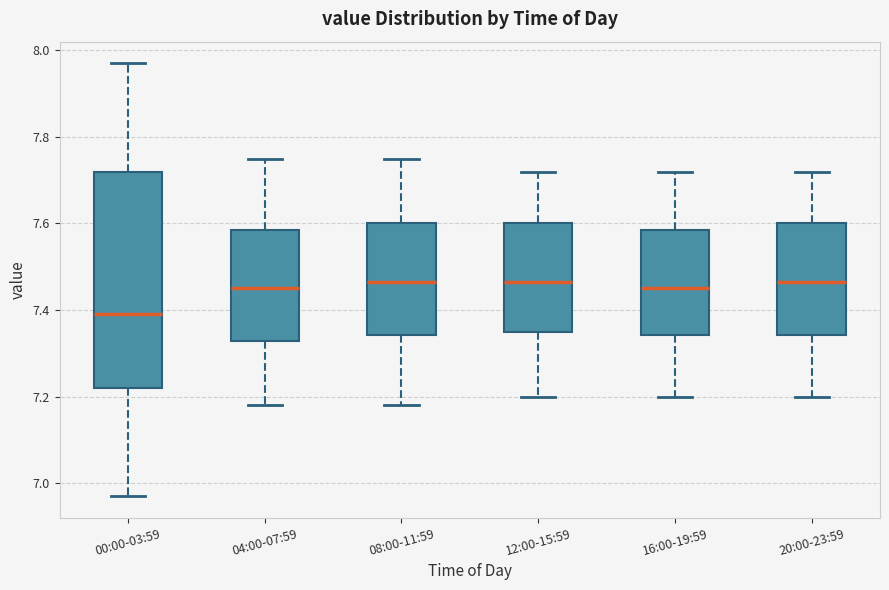

Which box has the lowest median line?

00:00-03:59